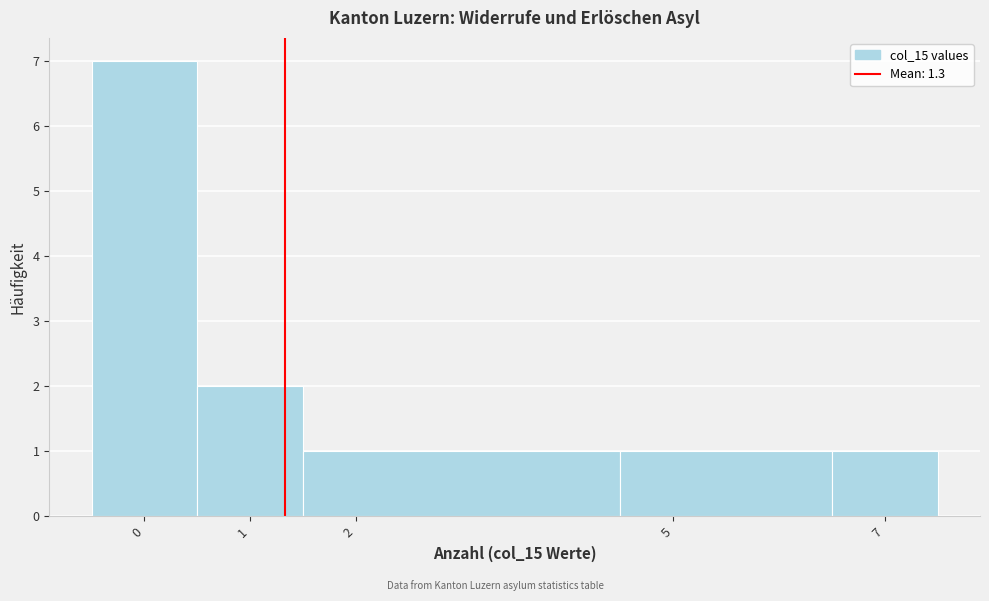

Over which range of the x-axis is the bar tallest?

-0.5 to 0.5